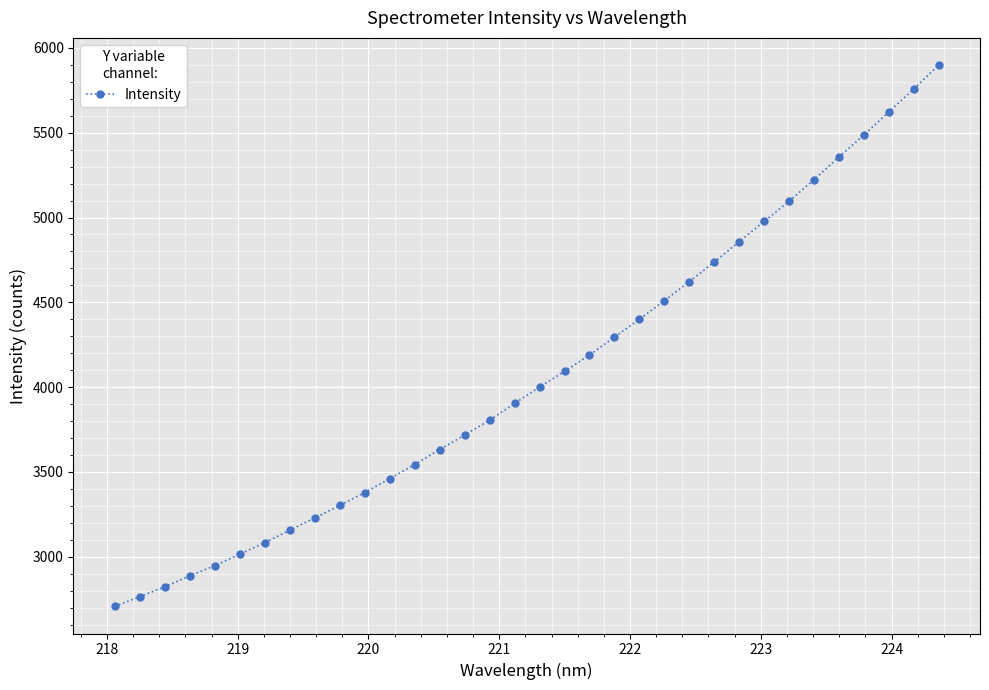

What is the average value?

4072.9